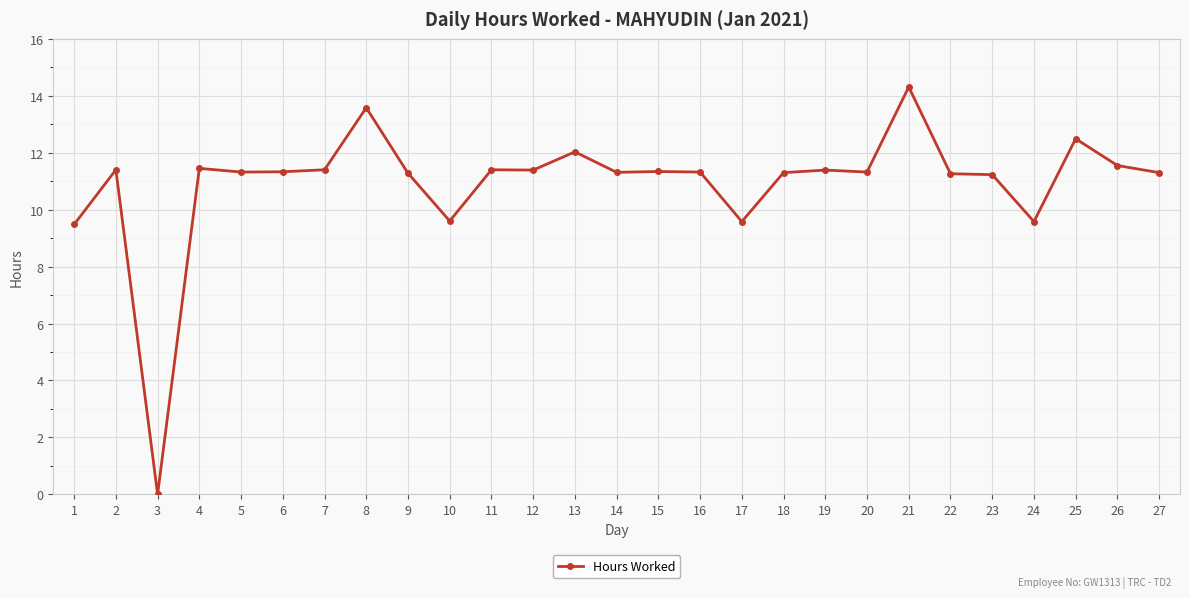

What is the maximum value shown in the chart?

14.3